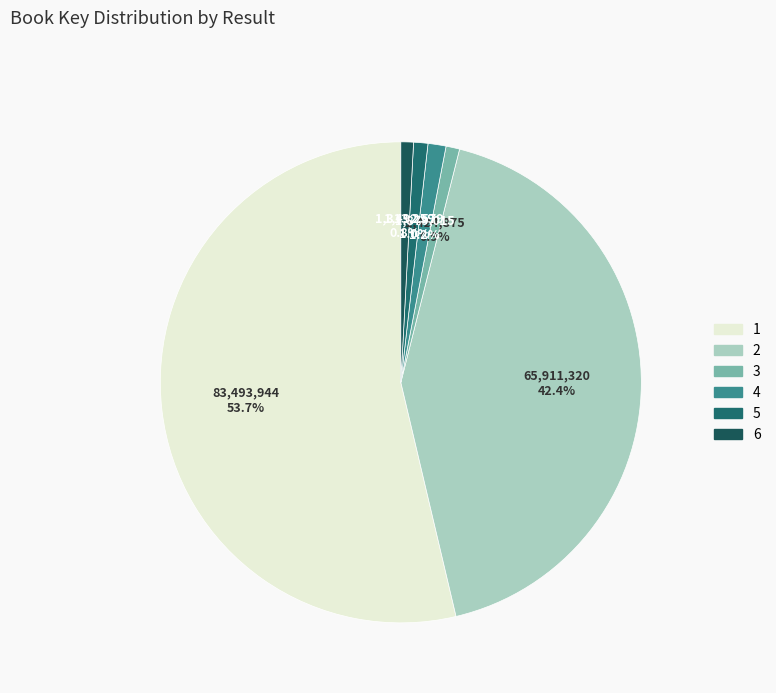

What is the total percentage of 1 and 2?

96.1%